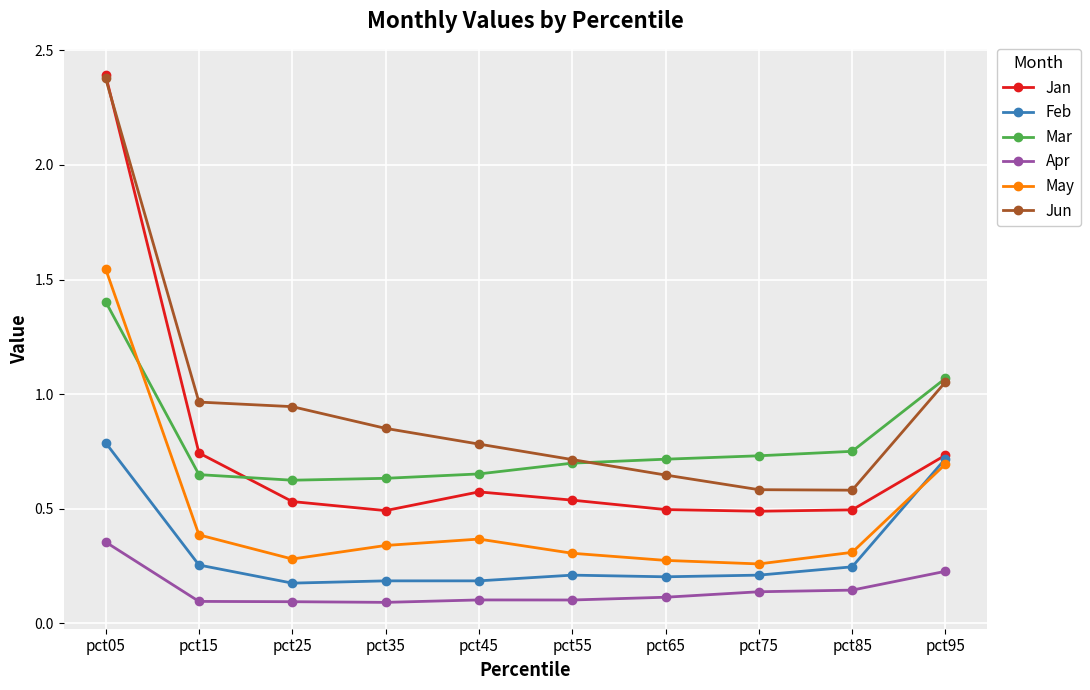

Which series has the largest range (max minus min)?

Jan